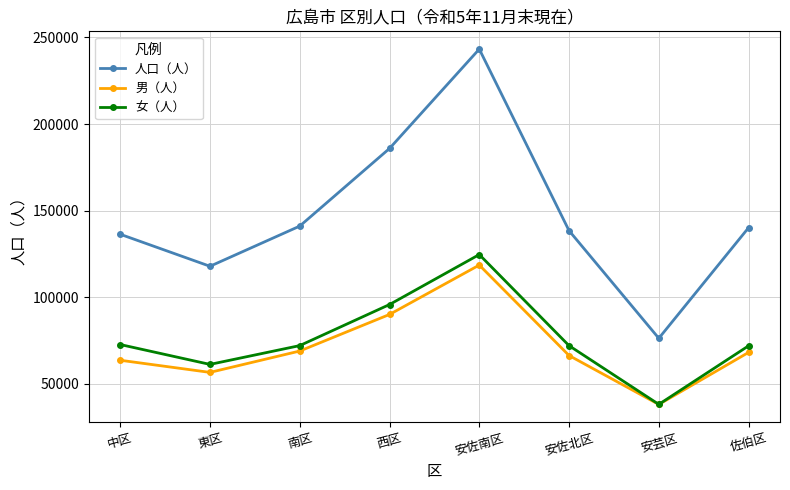

How many series are shown in this chart?

3